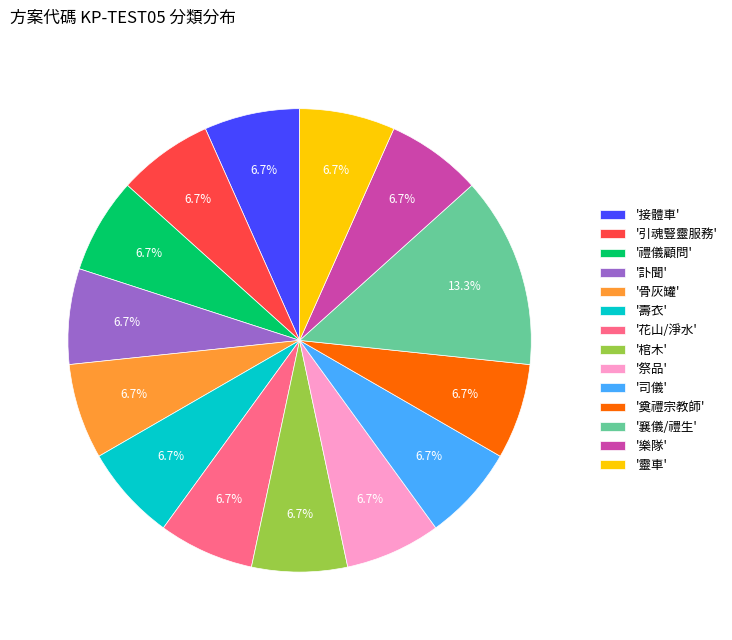

Is there any slice that represents more than half of the pie?

No